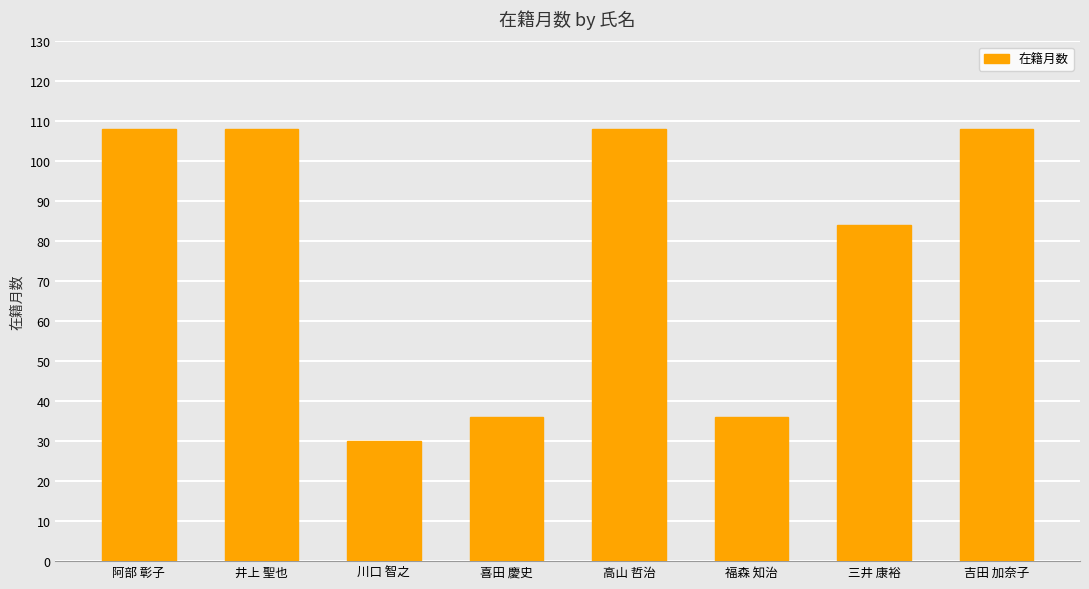

What is the label of the 4th bar from the left?

喜田 慶史